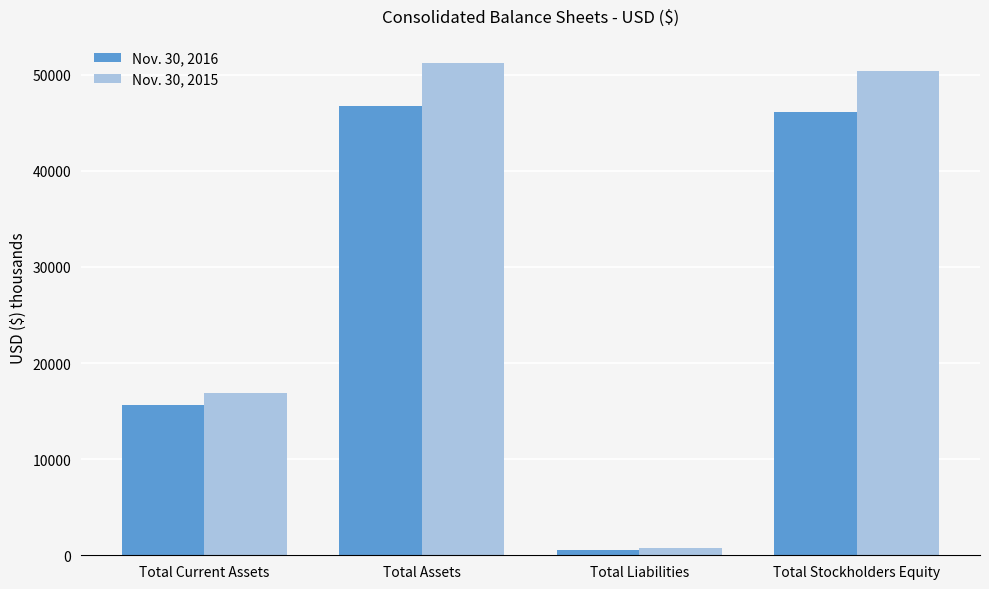

Which category has the lowest value in the Nov. 30, 2016 series?

Total Liabilities